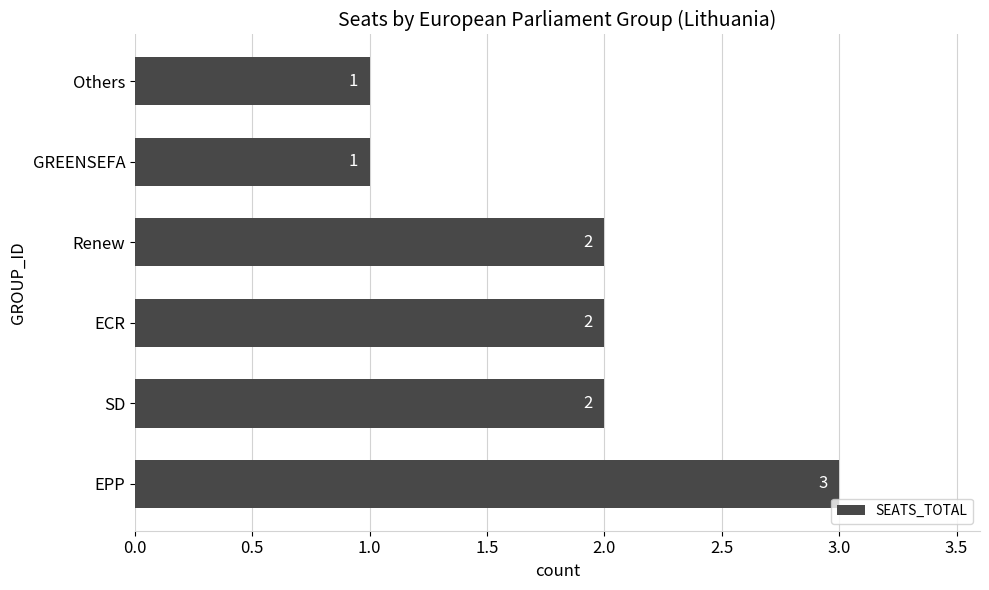

Between GREENSEFA and EPP, which is larger?

EPP